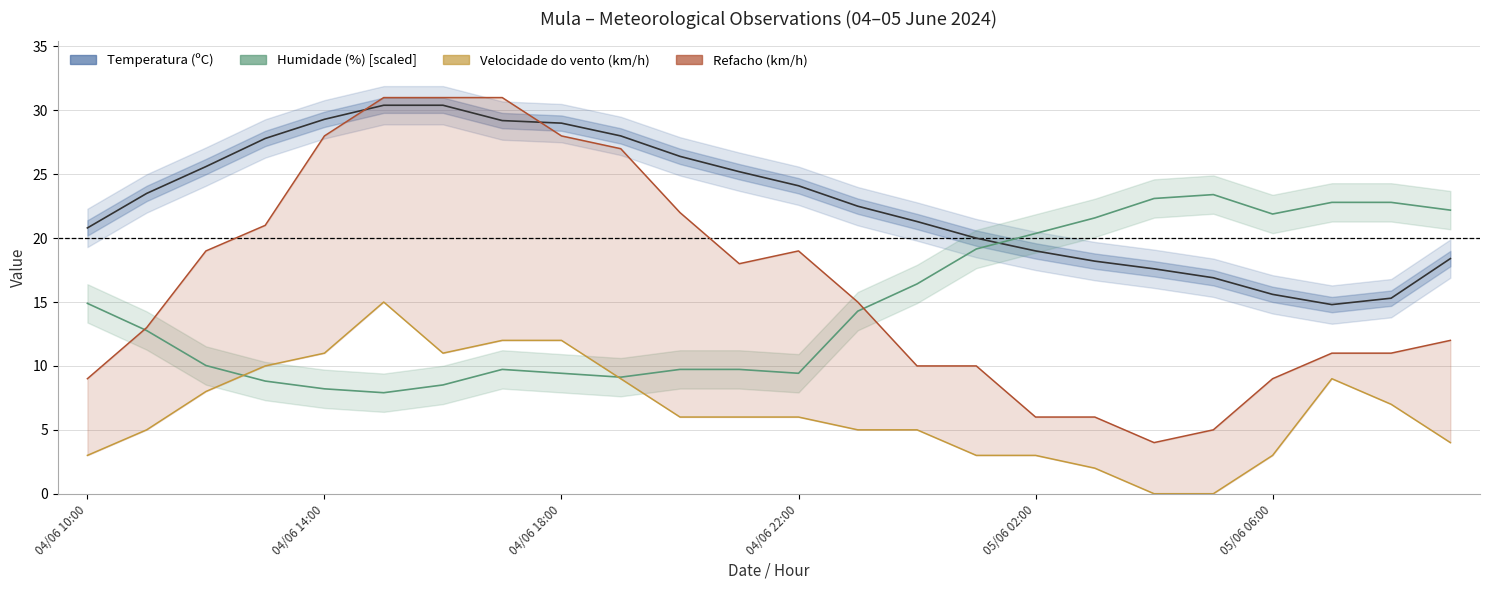

What is the difference between the maximum and minimum values in the Temperatura (ºC) series?

15.6